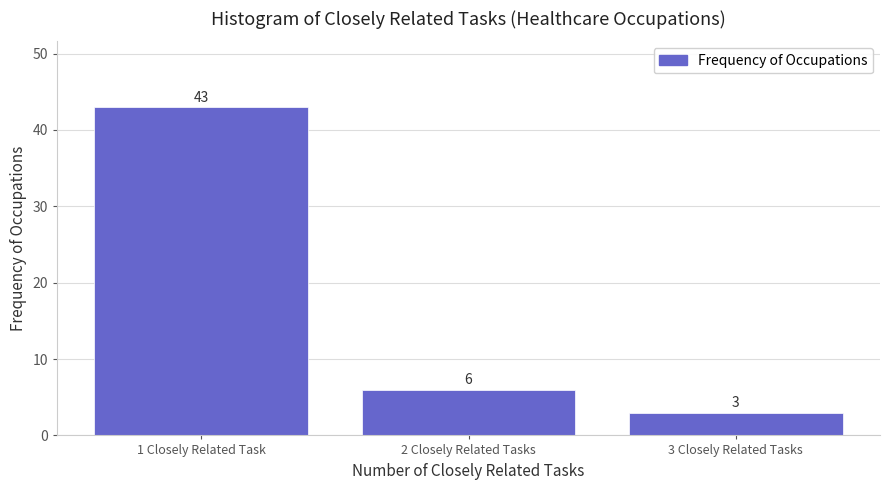

Reading left to right, transcribe all the data shown in this chart.

1 Closely Related Task=43	2 Closely Related Tasks=6	3 Closely Related Tasks=3